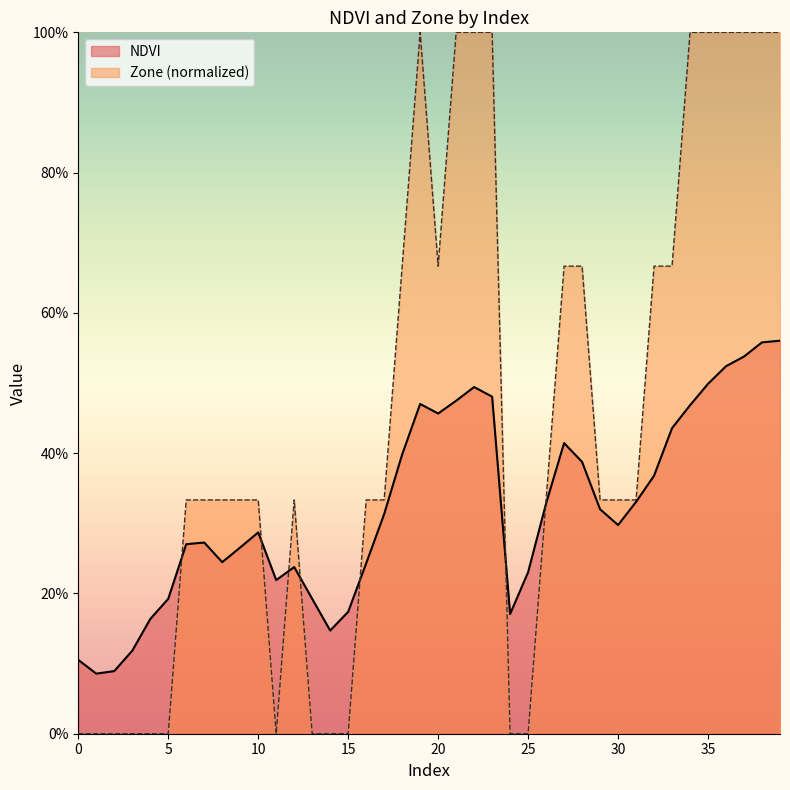

How many lines are shown in the chart?

2